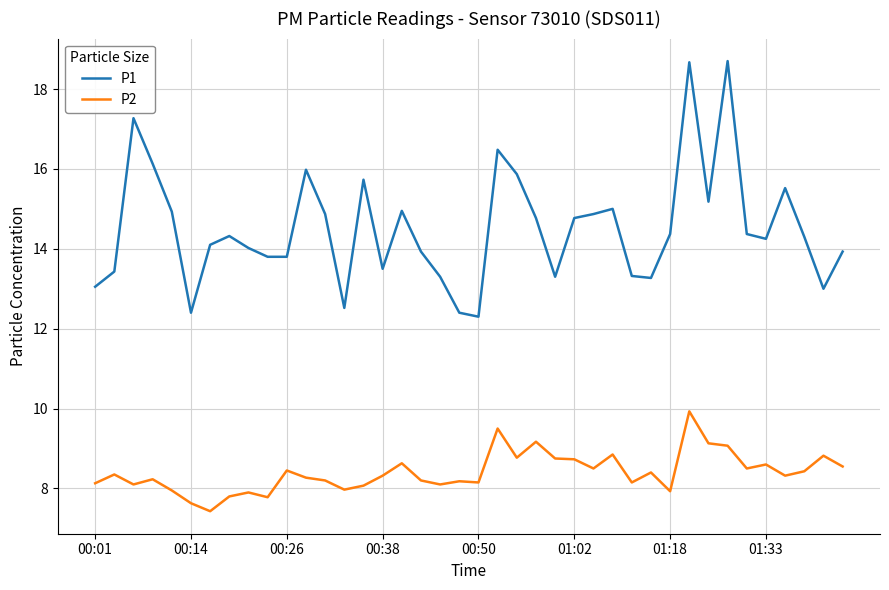

True or false: P1 has more than 0 interior local peaks.

True